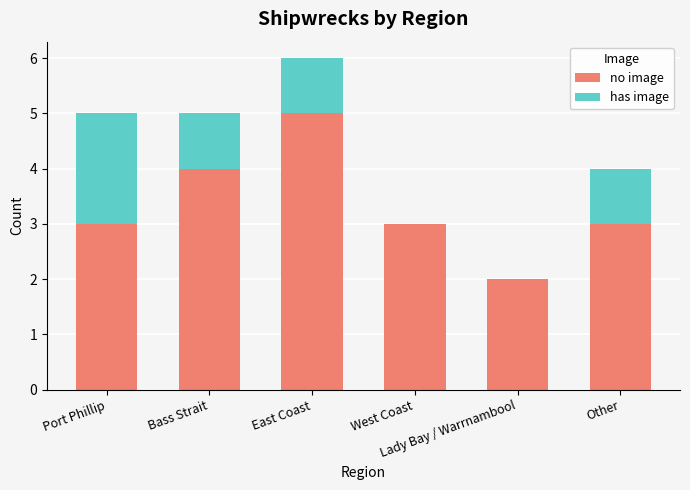

How many data points does each series have?

6